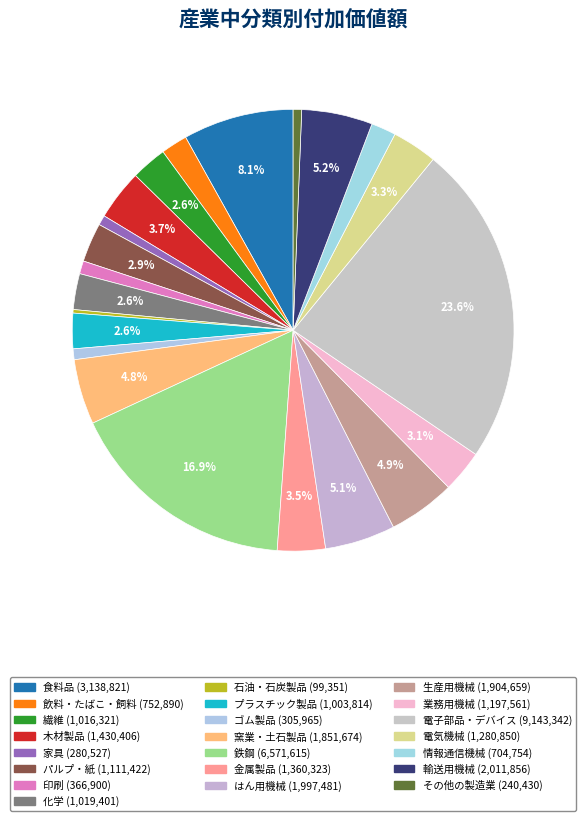

Is there any slice that represents more than half of the pie?

No